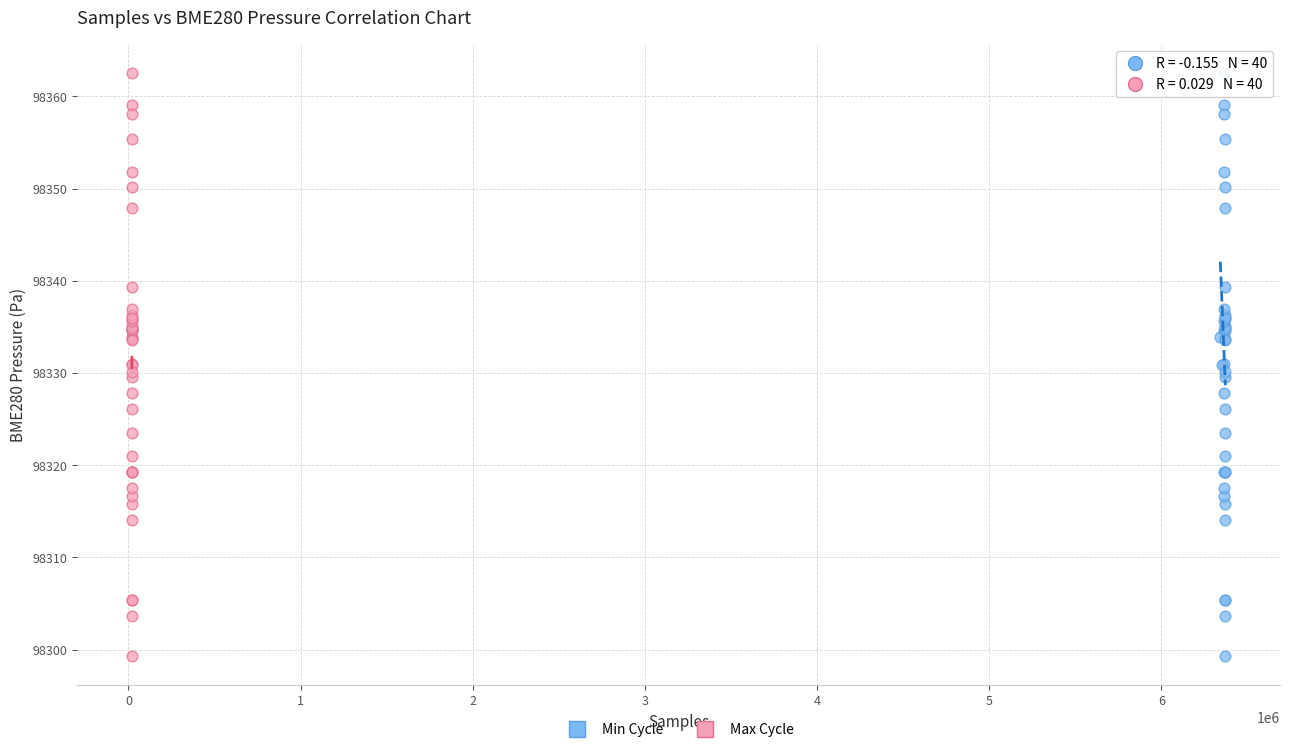

What are all the series names shown in the legend?

Min Cycle, Max Cycle